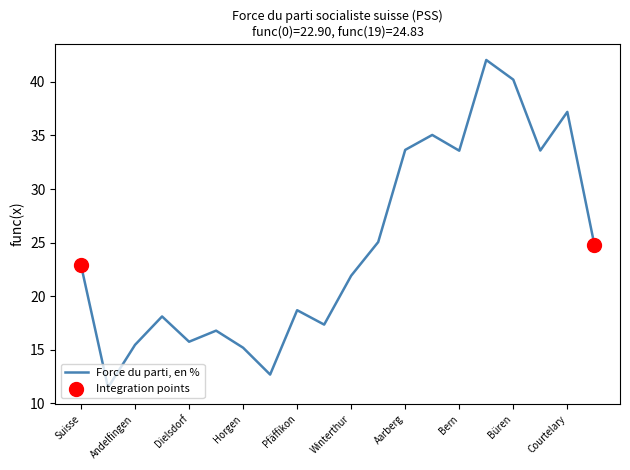

What is the maximum value shown in the chart?

42.0